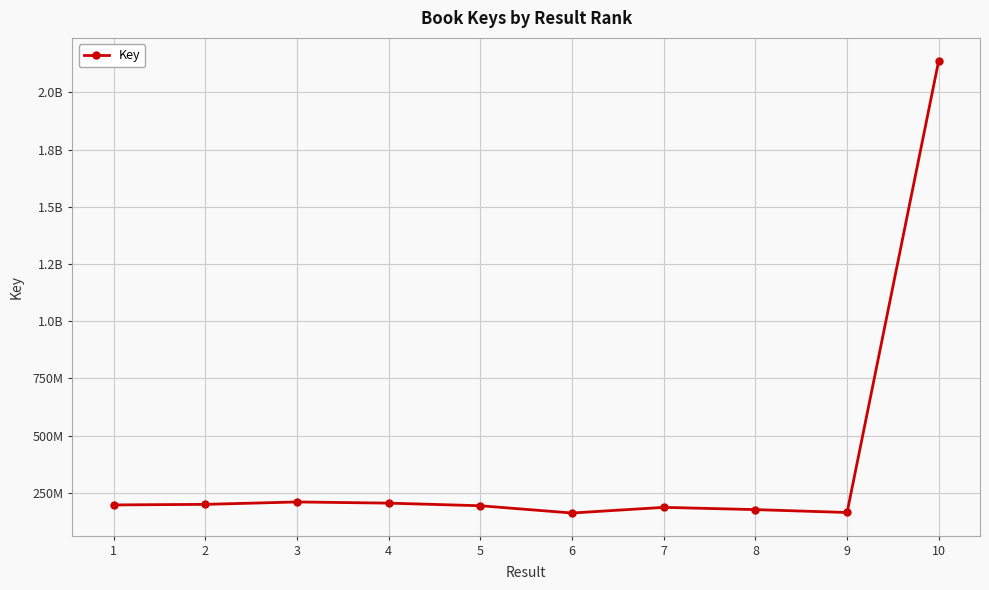

Does the chart have visible grid lines?

Yes